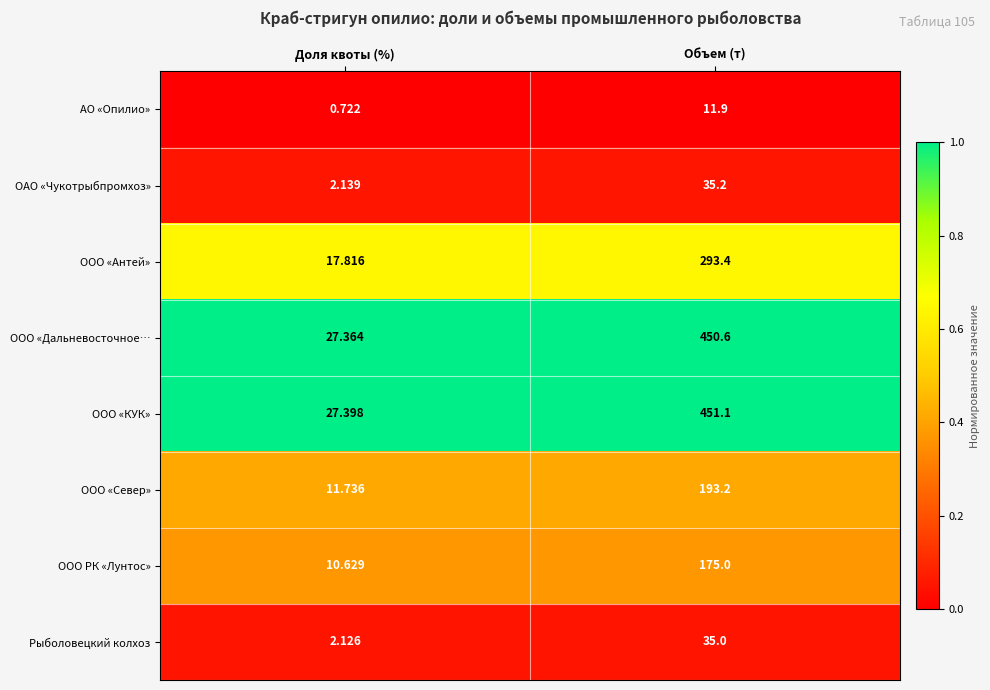

Which label corresponds to the smallest value in the chart?

Доля квоты (%)